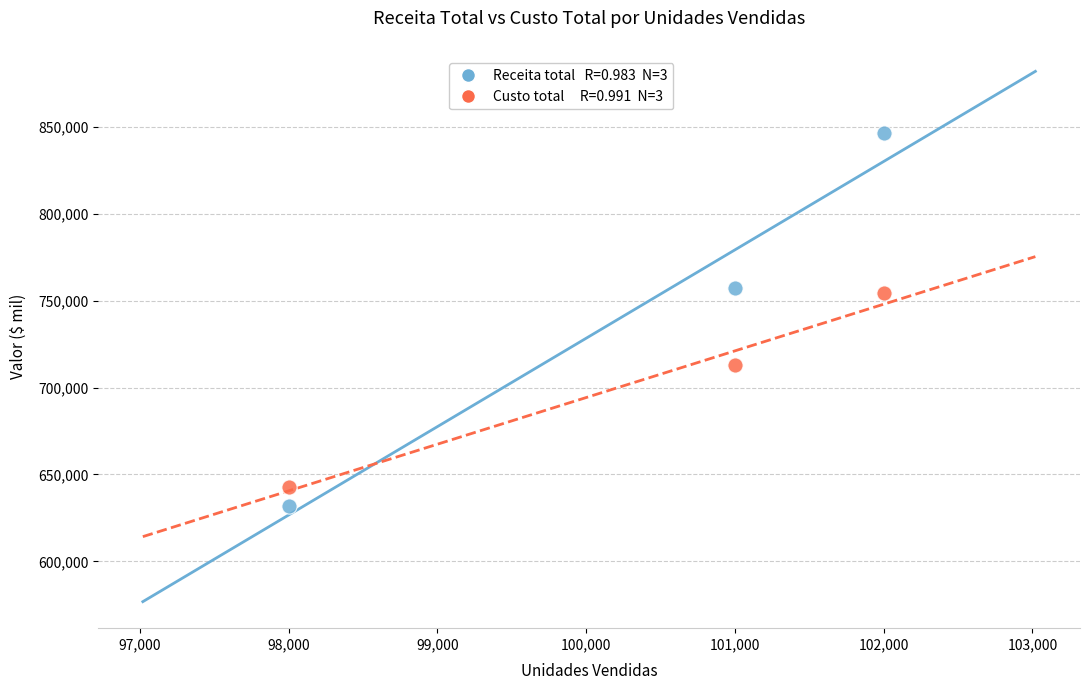

Across all data points, what is the average X value?

100333